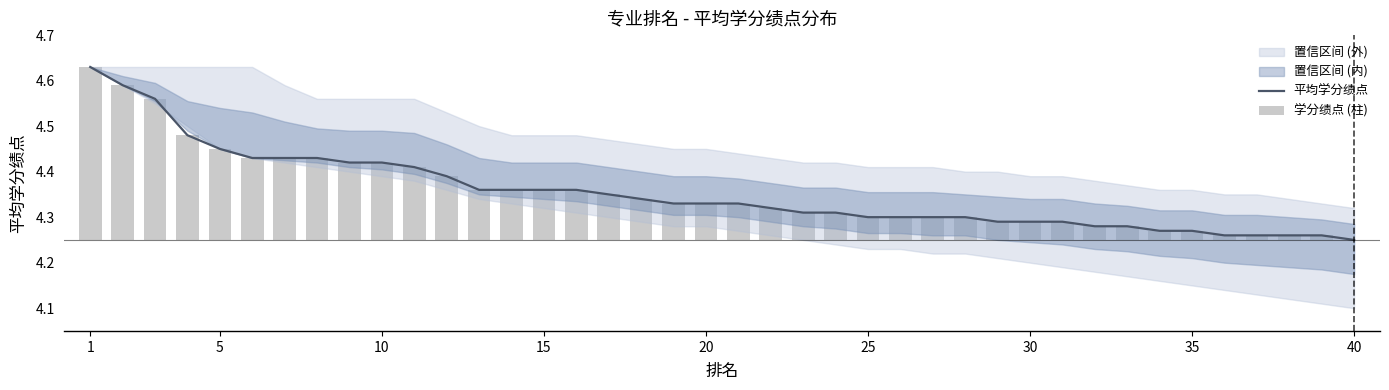

How many groups of bars are there?

40